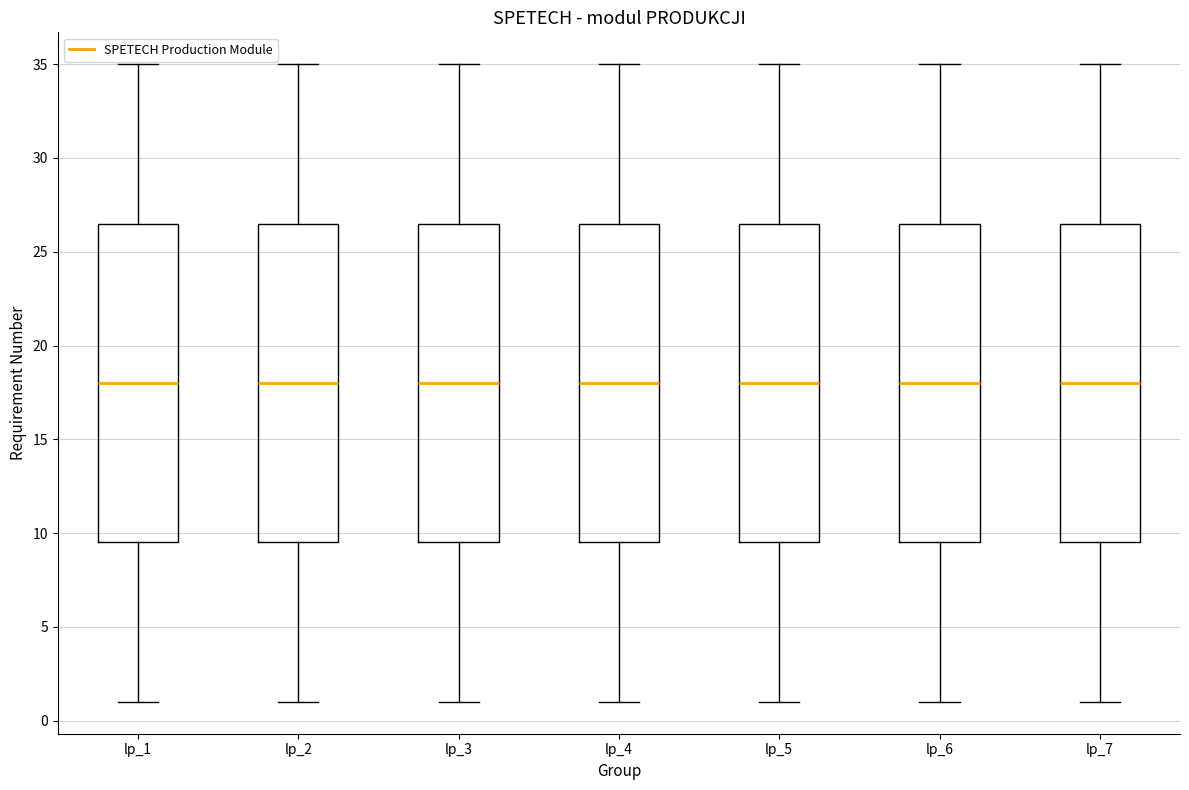

Reading left to right, read every box against the y-axis: the position of its median line, the range the box covers, and the ends of its whiskers. The values are not printed on the chart, so give them approximately, as read against the axis.

lp_1: median 18.0, box 9.5 to 26.5, whiskers 1.0 to 35.0
lp_2: median 18.0, box 9.5 to 26.5, whiskers 1.0 to 35.0
lp_3: median 18.0, box 9.5 to 26.5, whiskers 1.0 to 35.0
lp_4: median 18.0, box 9.5 to 26.5, whiskers 1.0 to 35.0
lp_5: median 18.0, box 9.5 to 26.5, whiskers 1.0 to 35.0
lp_6: median 18.0, box 9.5 to 26.5, whiskers 1.0 to 35.0
lp_7: median 18.0, box 9.5 to 26.5, whiskers 1.0 to 35.0